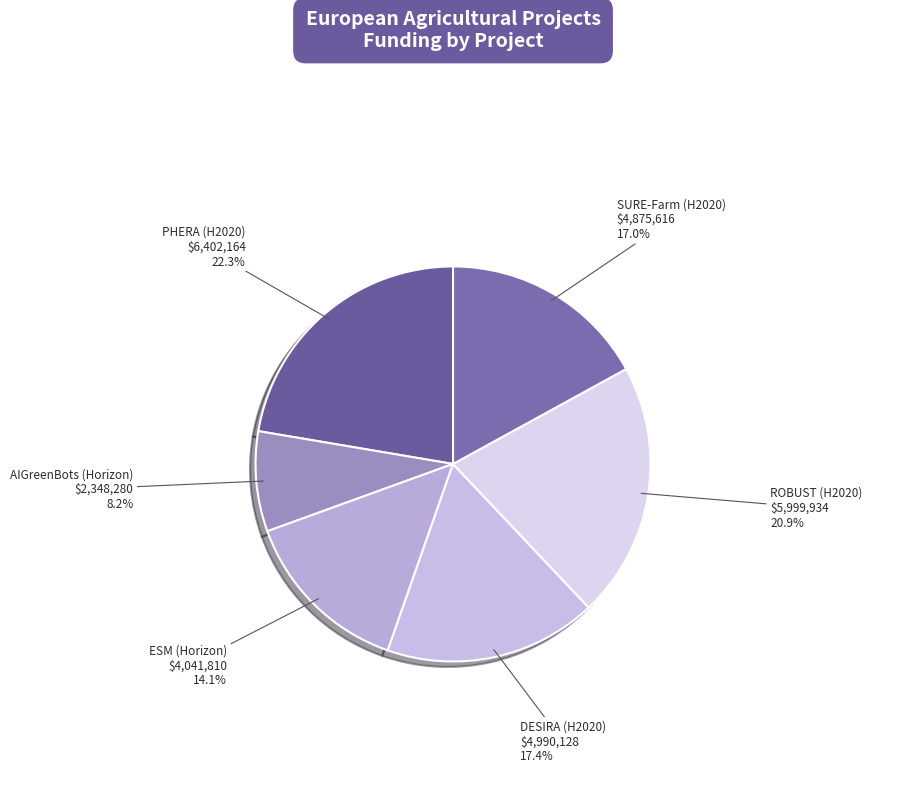

To the nearest percent, what is the combined percentage of AIGreenBots (Horizon) and ROBUST (H2020)?

29%